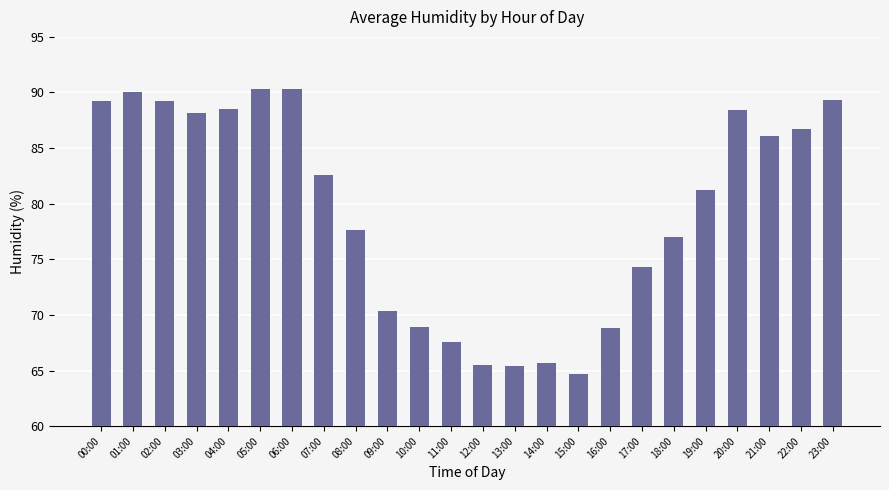

What is the minimum value shown in the chart?

64.7